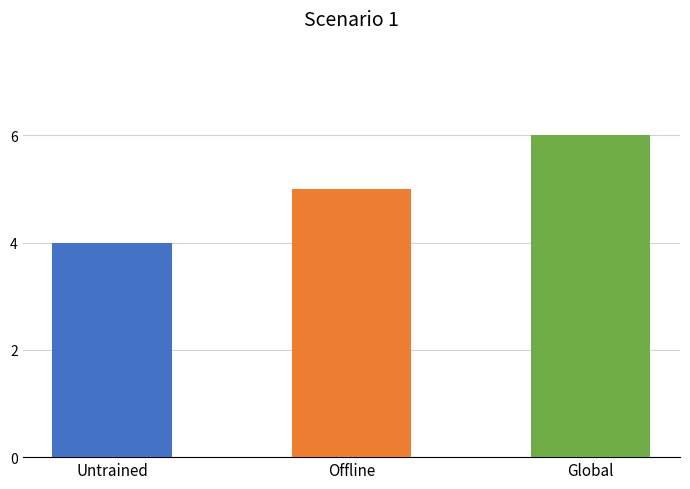

Rank the categories by value from lowest to highest.

Untrained, Offline, Global